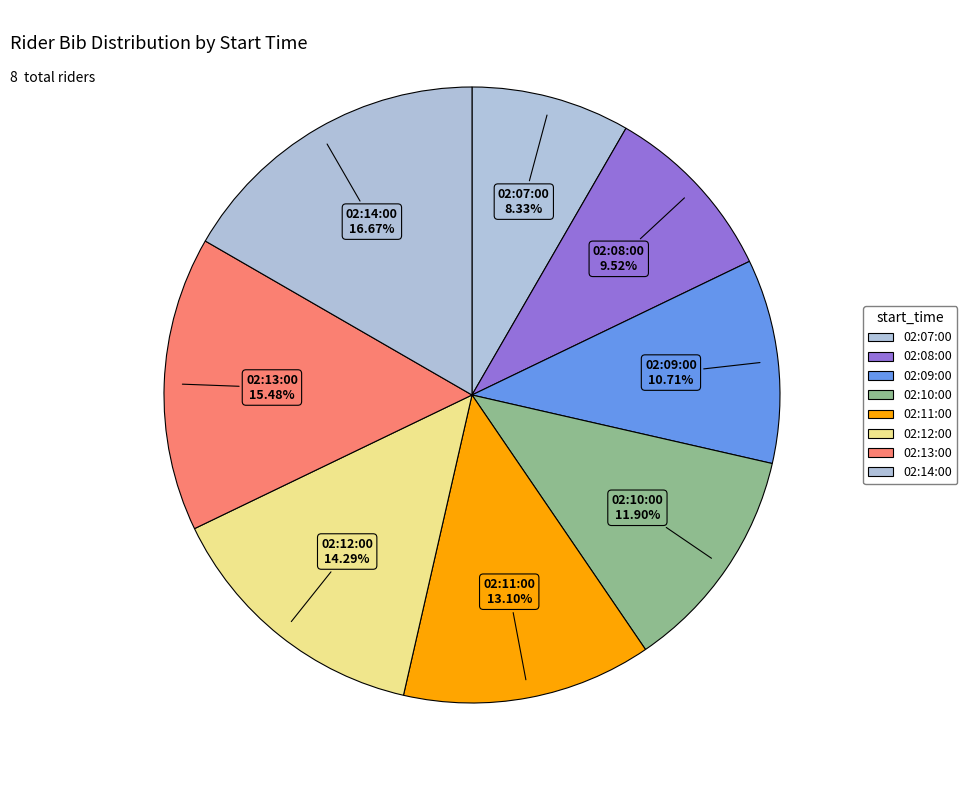

True or false: 02:12:00 accounts for 14% of the total.

True